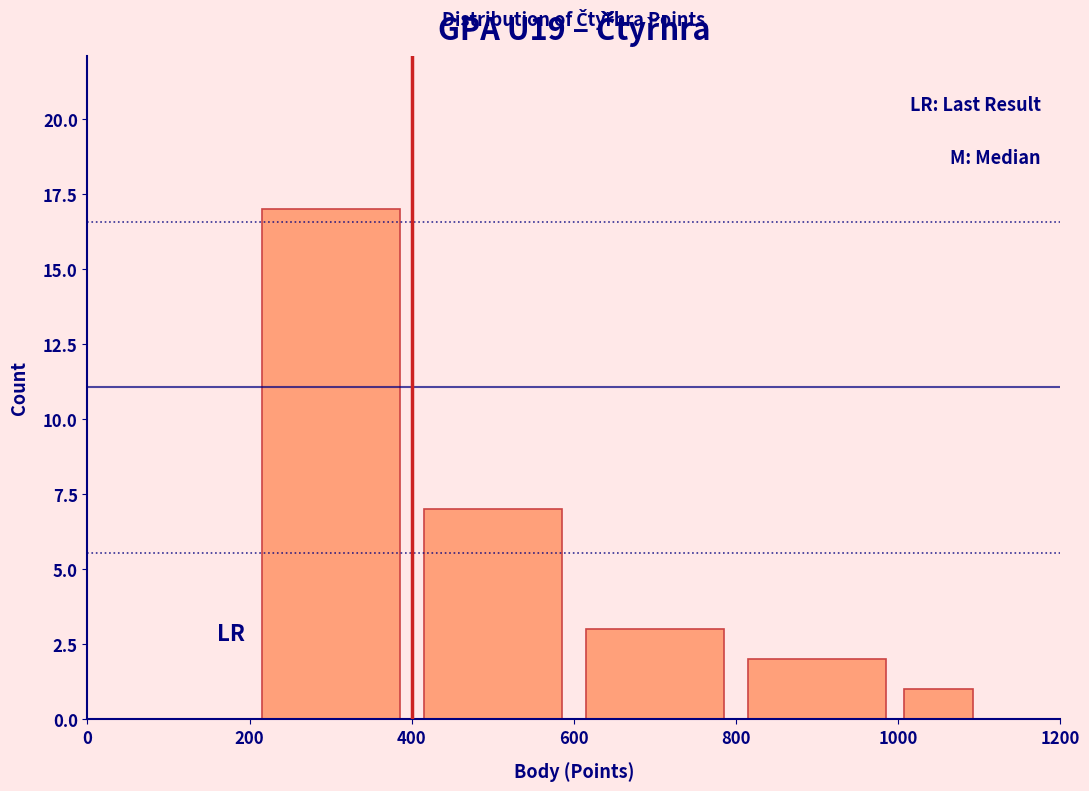

Over which range of the x-axis is the bar tallest?

200 to 400